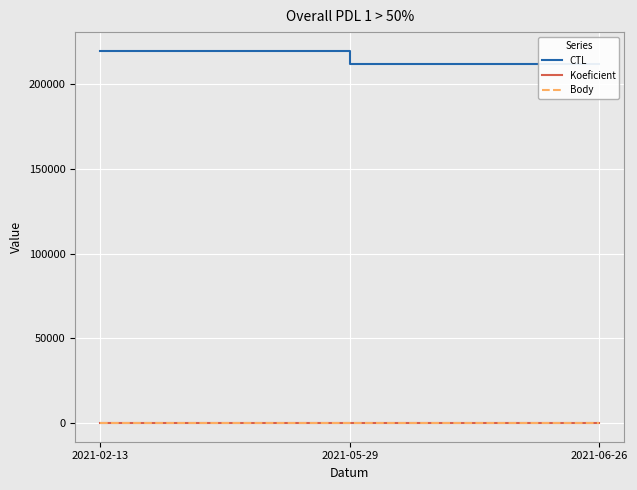

Is this an area chart (filled region under the line)?

No